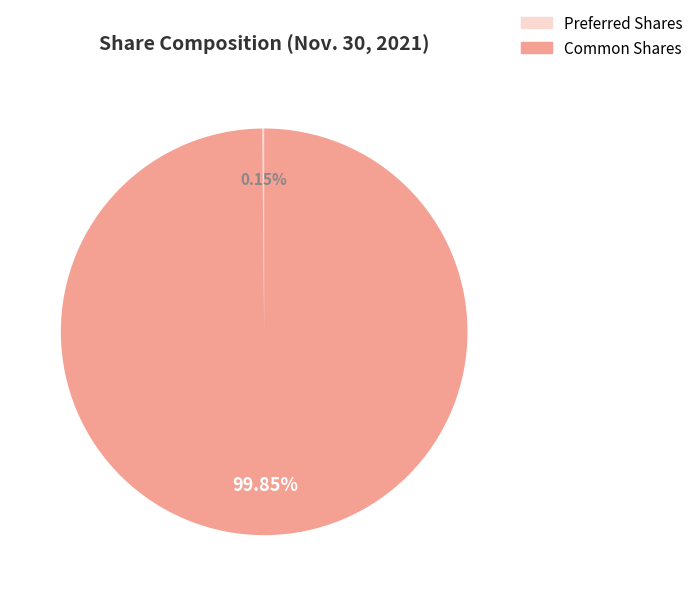

What is the largest slice in the pie chart?

Common Shares